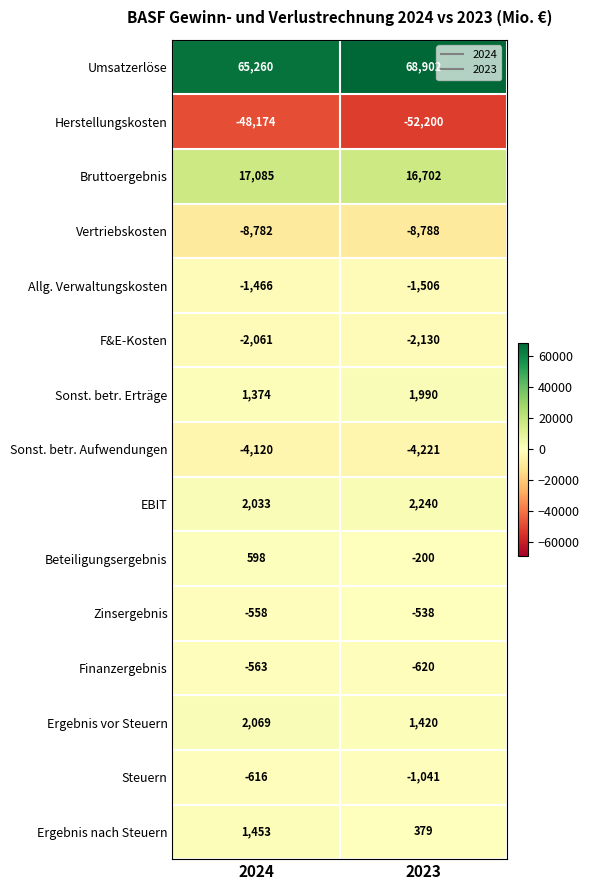

What is the sum of the Steuern values at 2024 and 2023?

-1657